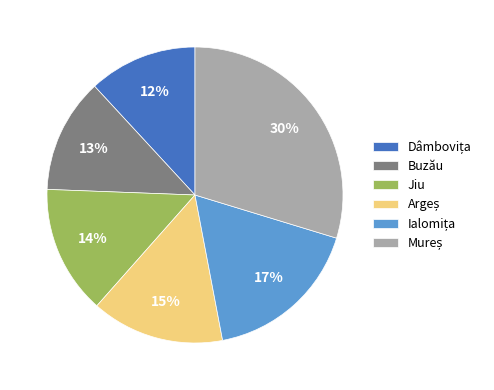

How many segments does this pie chart have?

6